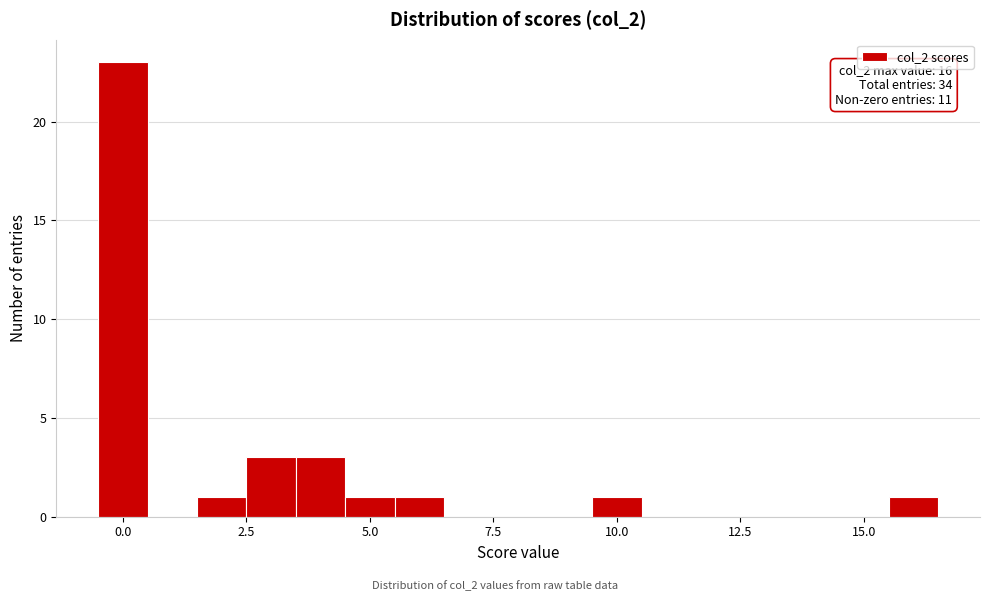

Around what value on the x-axis is the tallest bar? Give the approximate position of its centre, as read against the axis.

0.0